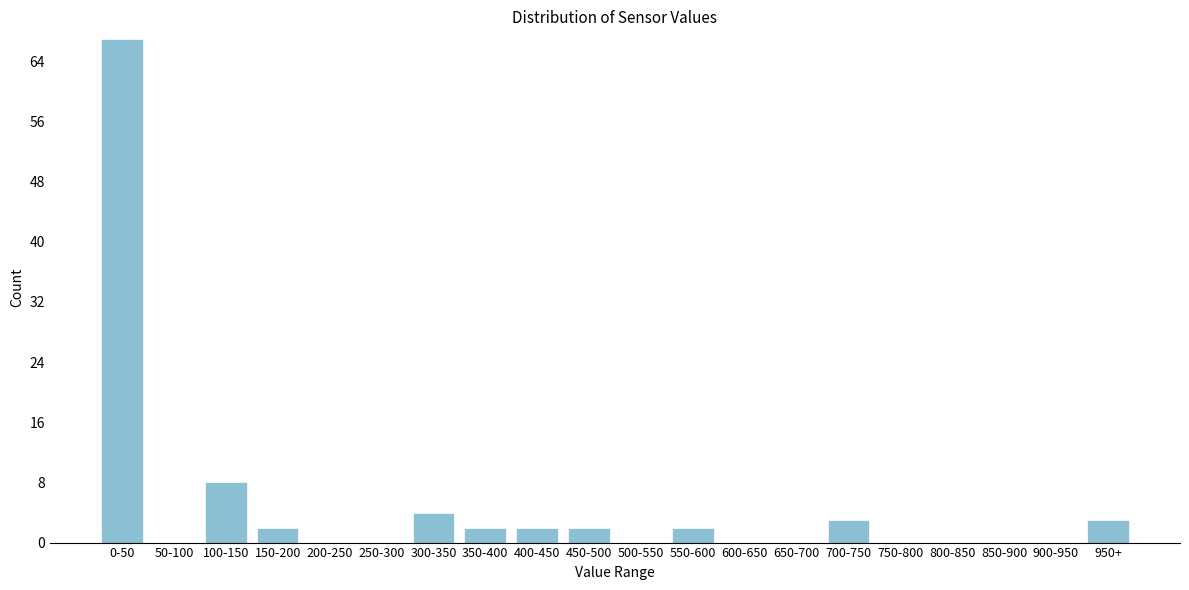

Reading right to left, what are all the values shown in this chart?

950+=3	900-950=0	850-900=0	800-850=0	750-800=0	700-750=3	650-700=0	600-650=0	550-600=2	500-550=0	450-500=2	400-450=2	350-400=2	300-350=4	250-300=0	200-250=0	150-200=2	100-150=8	50-100=0	0-50=67